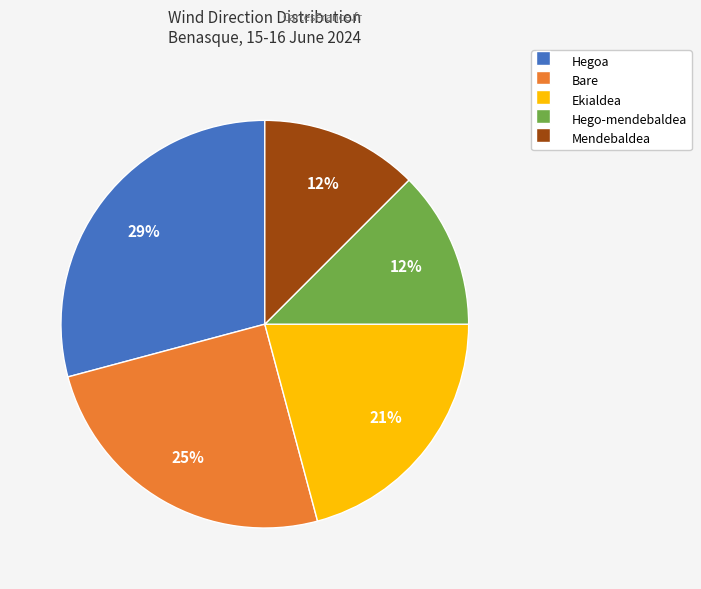

Between Hegoa and Ekialdea, which is larger?

Hegoa